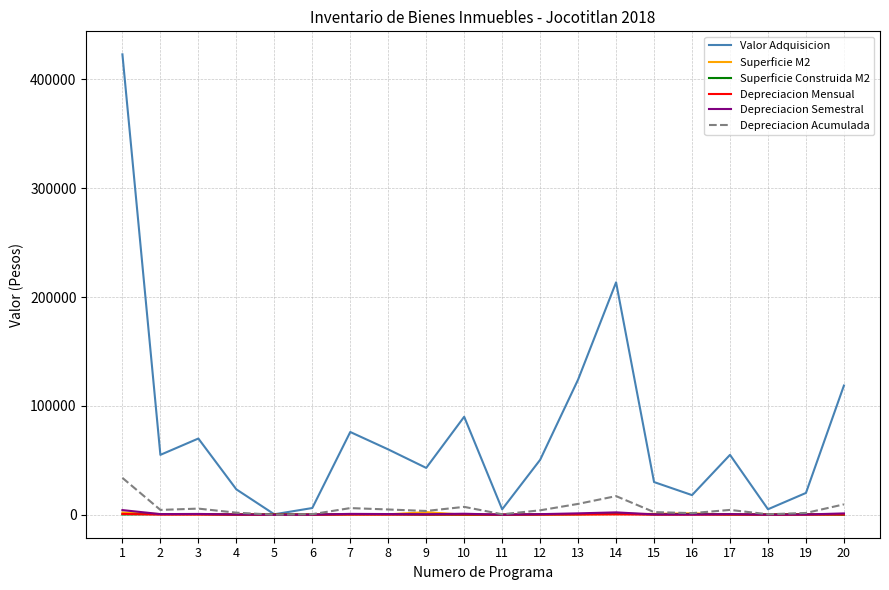

Which series has the widest spread of values?

Valor Adquisicion